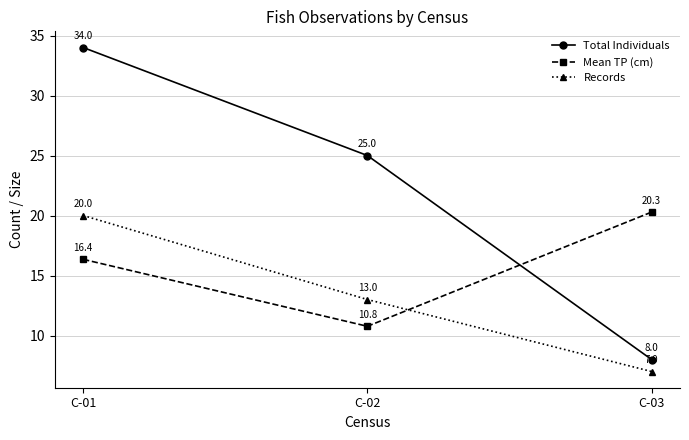

What is the difference between the maximum and minimum values in the Total Individuals series?

26.0